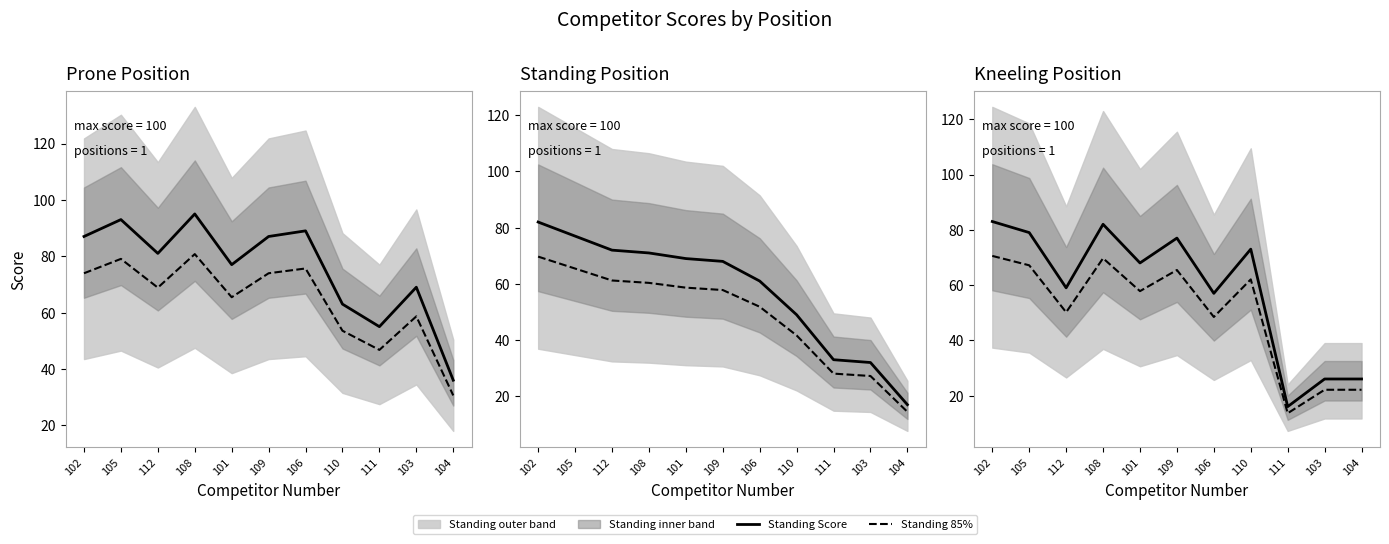

True or false: Standing Score and Prone Score intersect in this chart.

False